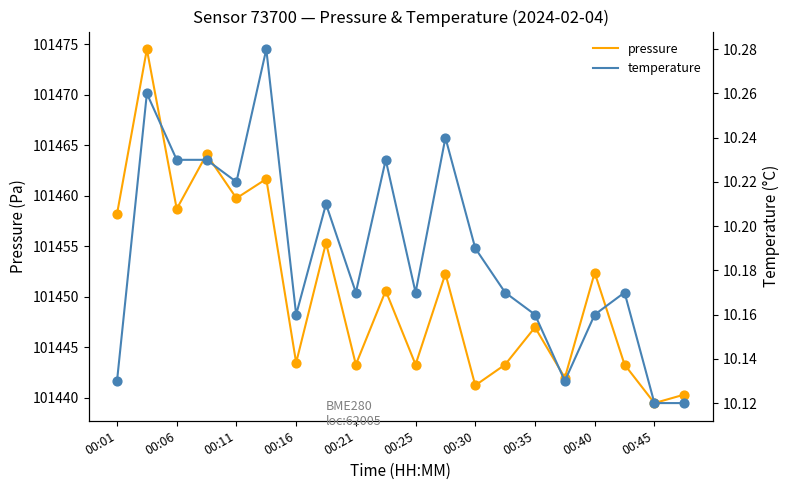

Which series reaches the minimum Y coordinate?

temperature